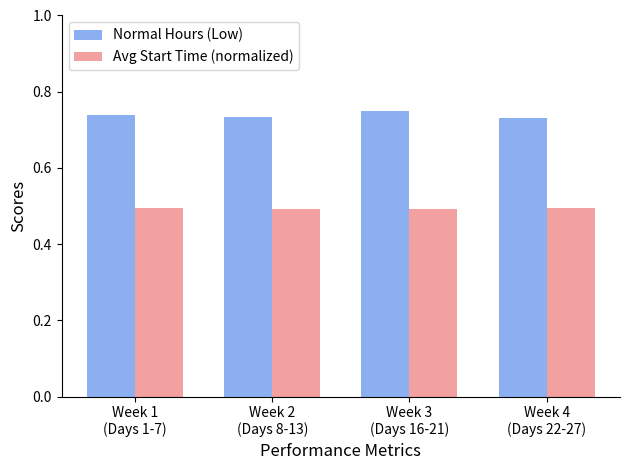

Which series has the widest spread of values?

Normal Hours (Low)